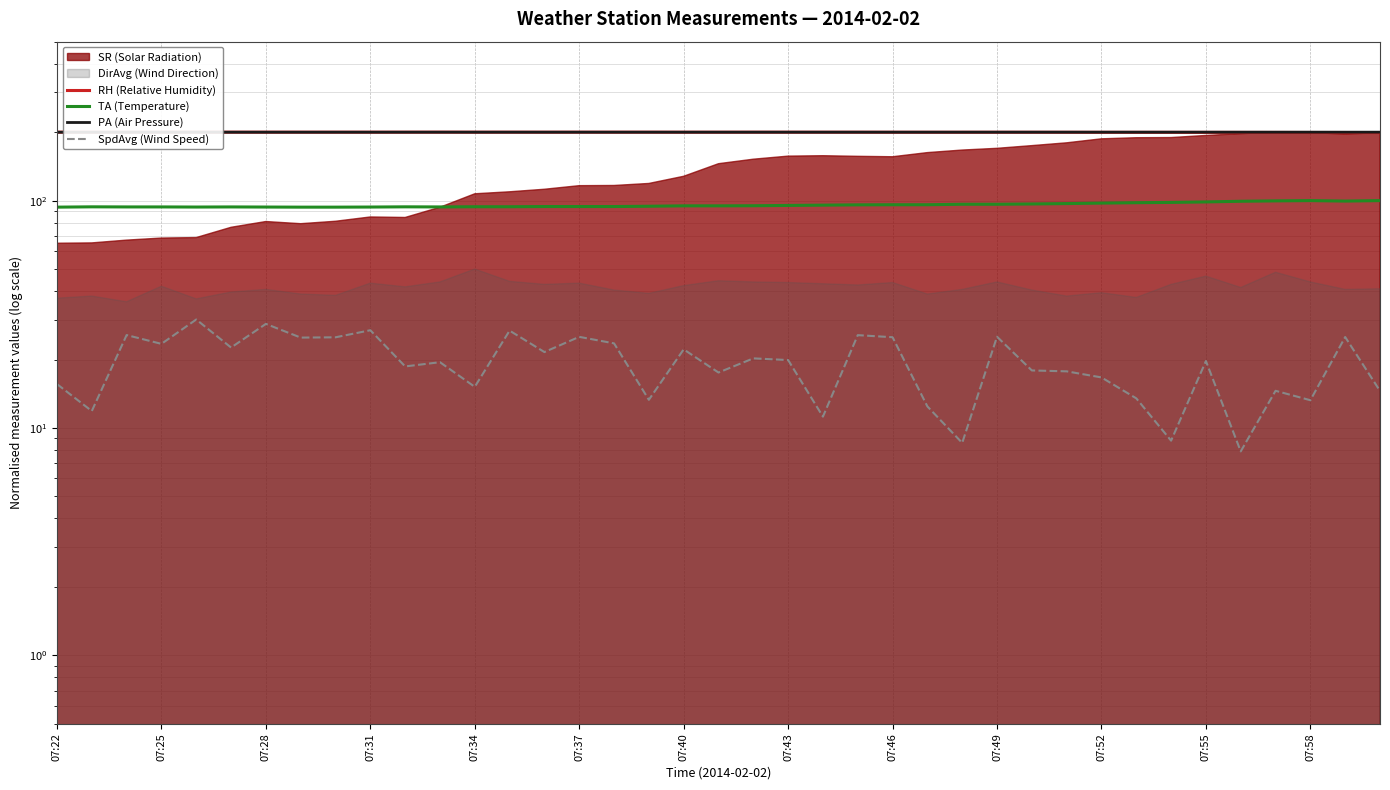

True or false: SpdAvg (Wind Speed) has more than 0 points higher than both neighbors.

True